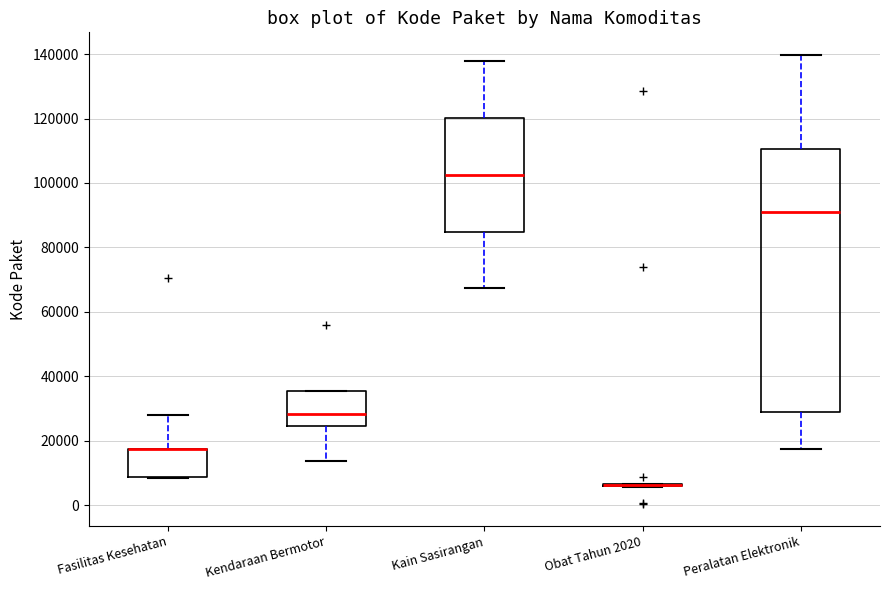

Reading left to right, transcribe this box plot: for each box, give where its median line is, the range the box spans, and where its two whiskers end, as read against the y-axis. The values are not printed on the chart, so give them approximately, as read against the axis.

Fasilitas Kesehatan: median 18000 (drawn on the box's upper edge), box 8000 to 18000, whiskers 8000 to 28000
Kendaraan Bermotor: median 28000, box 24000 to 36000, whiskers 14000 to 36000
Kain Sasirangan: median 102000, box 84000 to 120000, whiskers 68000 to 138000
Obat Tahun 2020: box collapsed to a line at 6000, whiskers 6000 to 6000
Peralatan Elektronik: median 92000, box 28000 to 110000, whiskers 18000 to 140000